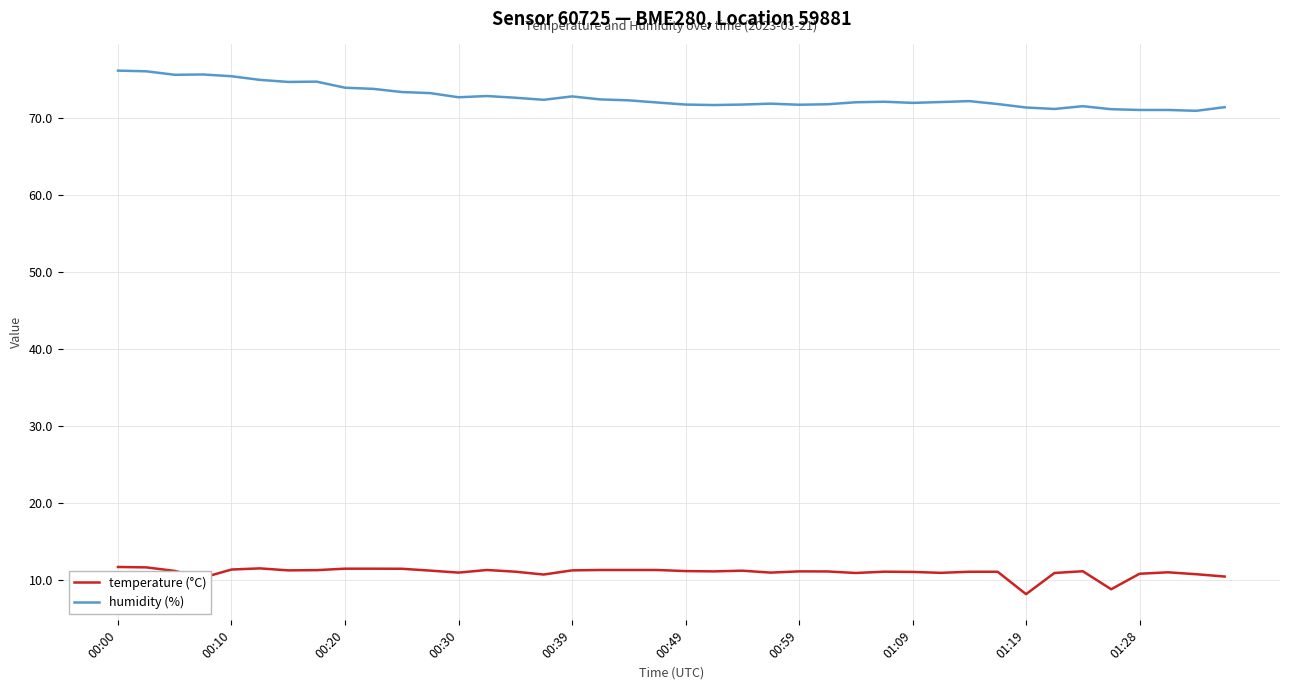

Rank the series by their average value, from highest to lowest.

humidity (%), temperature (°C)